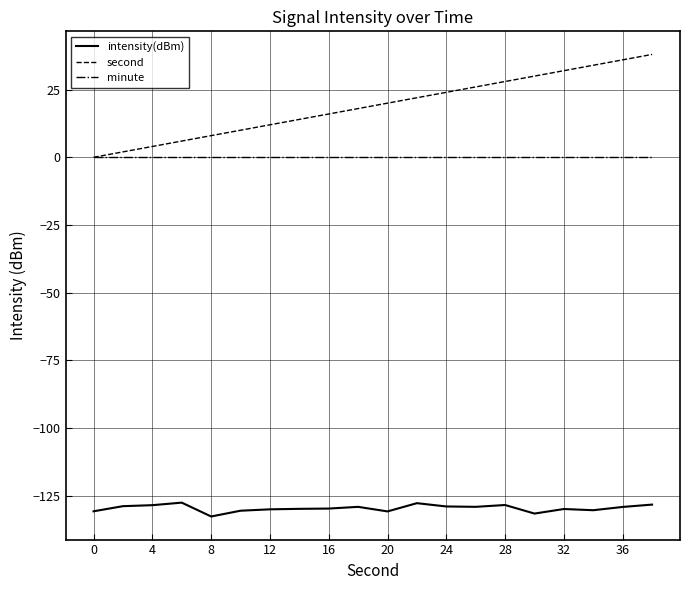

Which series has the largest total across all categories?

second